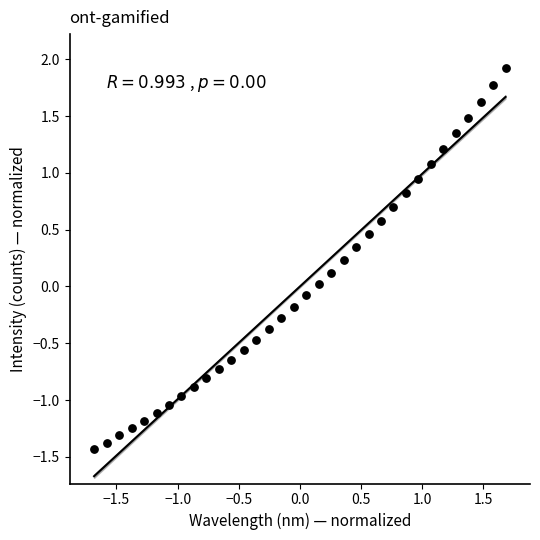

What is the range of Y values (max minus min)?

3.4